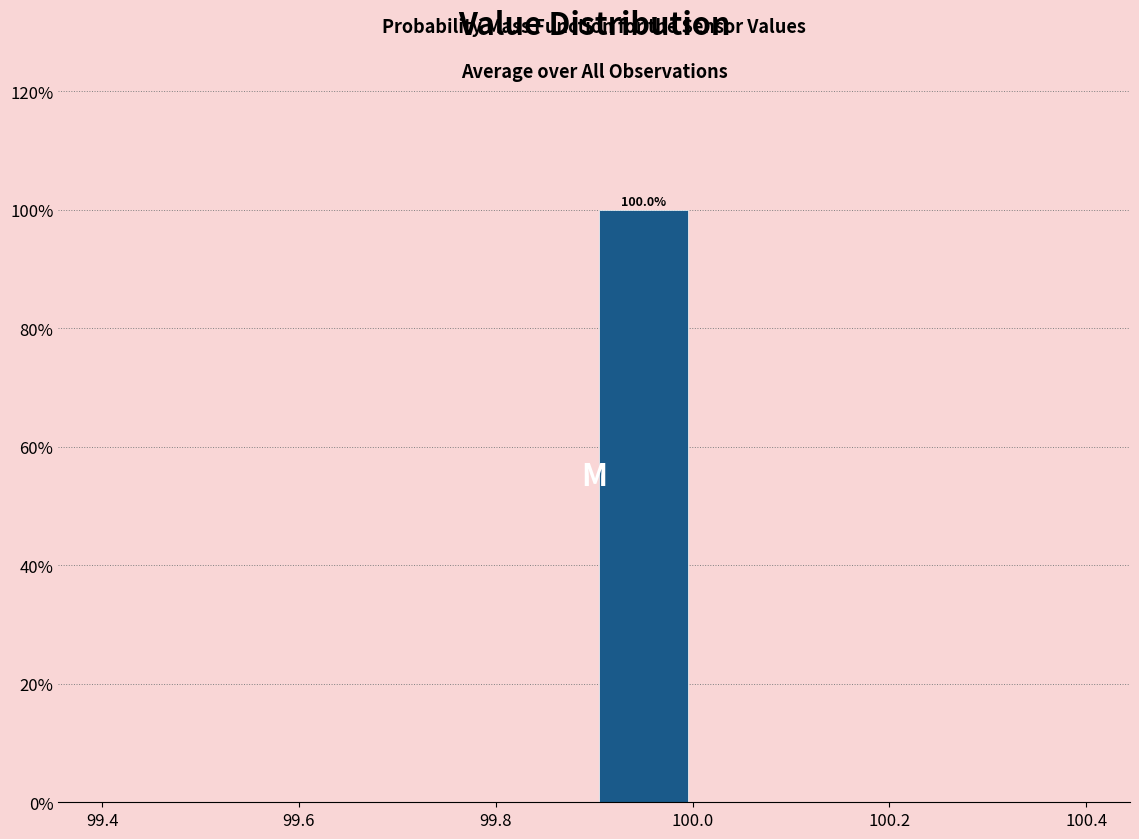

Which range on the x-axis has the tallest bar?

99.9 to 100.0